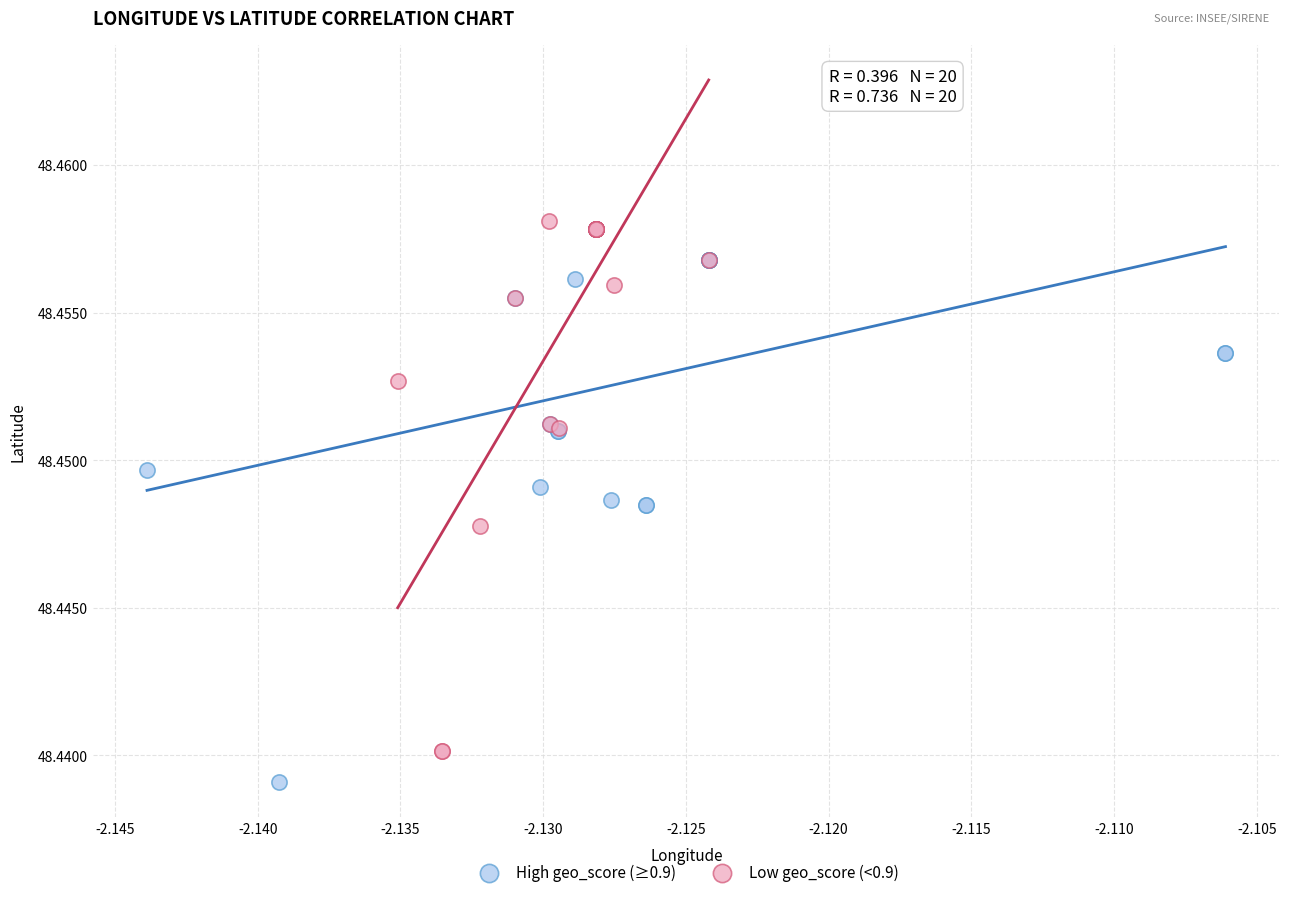

Which series has the widest spread of Y values?

High geo_score (≥0.9)